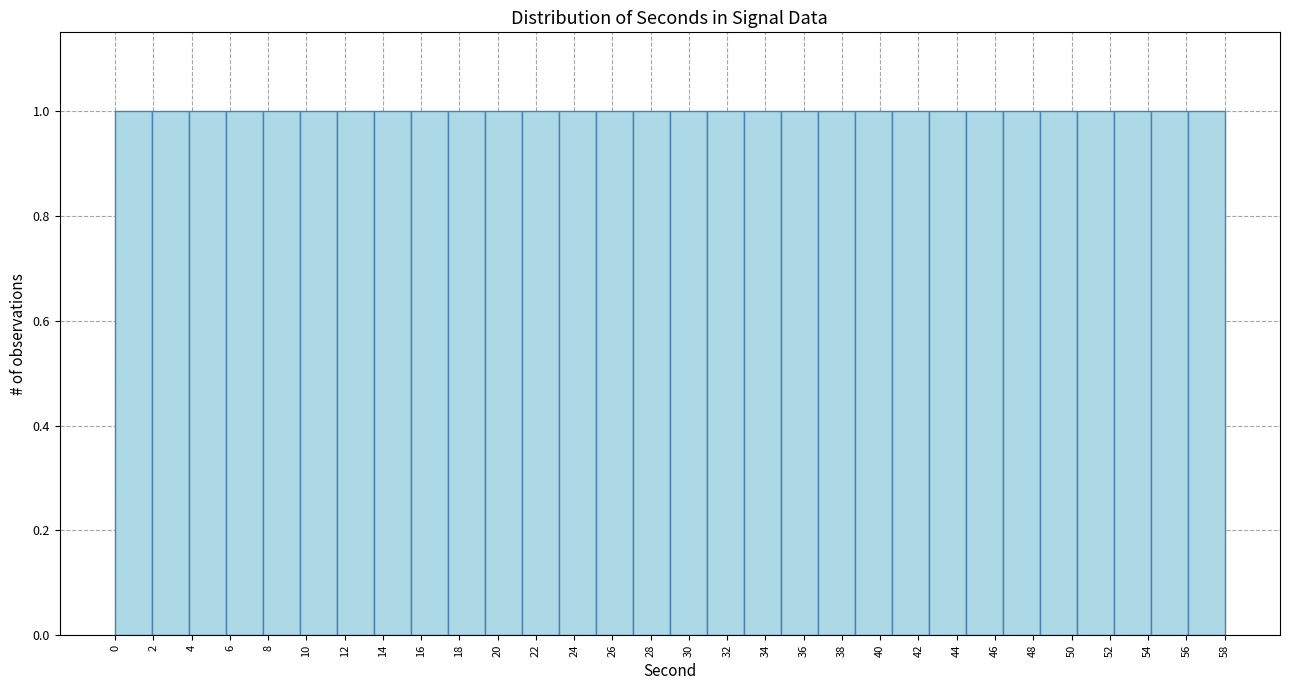

Reading left to right, list every bar in this chart as the range it spans on the x-axis followed by its height. Neither the bar edges nor the heights are printed on the chart, so give them approximately, as read against the axes.

0.0 to 2.0: 1
2.0 to 3.8: 1
3.8 to 5.8: 1
5.8 to 7.8: 1
7.8 to 9.6: 1
9.6 to 11.6: 1
11.6 to 13.6: 1
13.6 to 15.4: 1
15.4 to 17.4: 1
17.4 to 19.4: 1
19.4 to 21.2: 1
21.2 to 23.2: 1
23.2 to 25.2: 1
25.2 to 27.0: 1
27.0 to 29.0: 1
29.0 to 31.0: 1
31.0 to 32.8: 1
32.8 to 34.8: 1
34.8 to 36.8: 1
36.8 to 38.6: 1
38.6 to 40.6: 1
40.6 to 42.6: 1
42.6 to 44.4: 1
44.4 to 46.4: 1
46.4 to 48.4: 1
48.4 to 50.2: 1
50.2 to 52.2: 1
52.2 to 54.2: 1
54.2 to 56.0: 1
56.0 to 58.0: 1